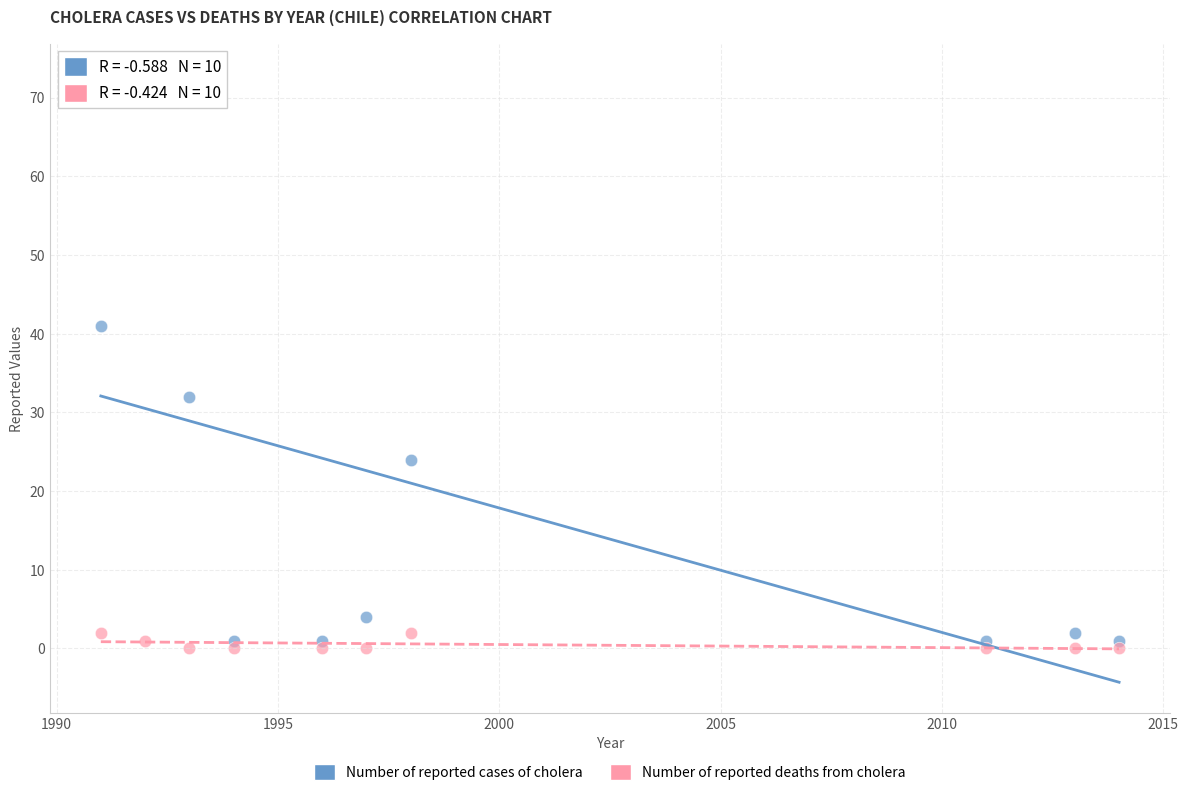

What are all the series names shown in the legend?

Number of reported cases of cholera, Number of reported deaths from cholera